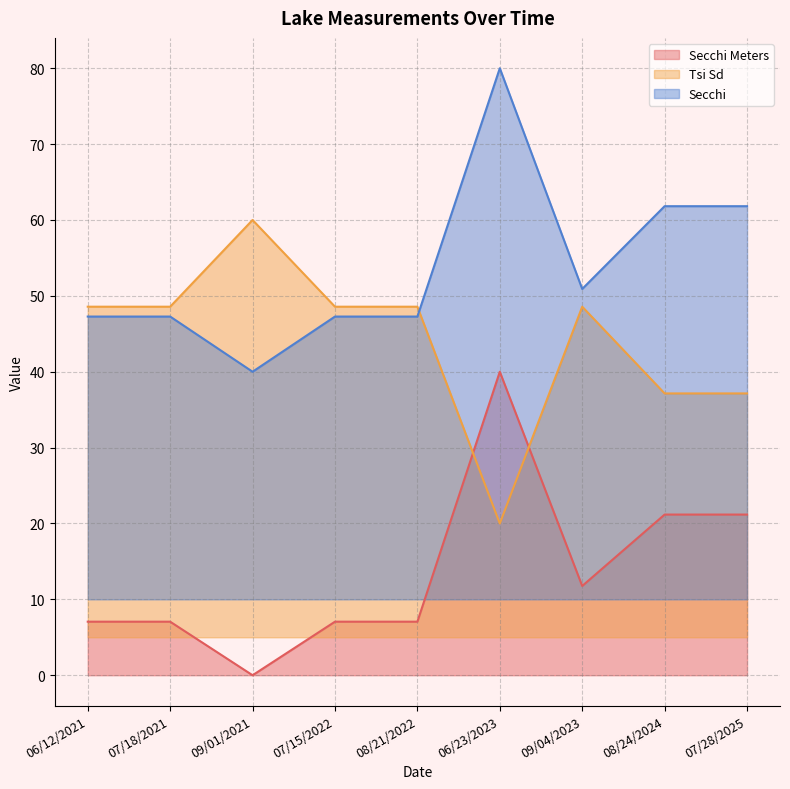

Reading left to right, what are all the values shown in this chart?

Secchi Meters: 7.1	7.1	0.0	7.1	7.1	40.0	11.8	21.2	21.2
Tsi Sd: 48.6	48.6	60.0	48.6	48.6	20.0	48.6	37.1	37.1
Secchi: 47.3	47.3	40.0	47.3	47.3	80.0	50.9	61.8	61.8